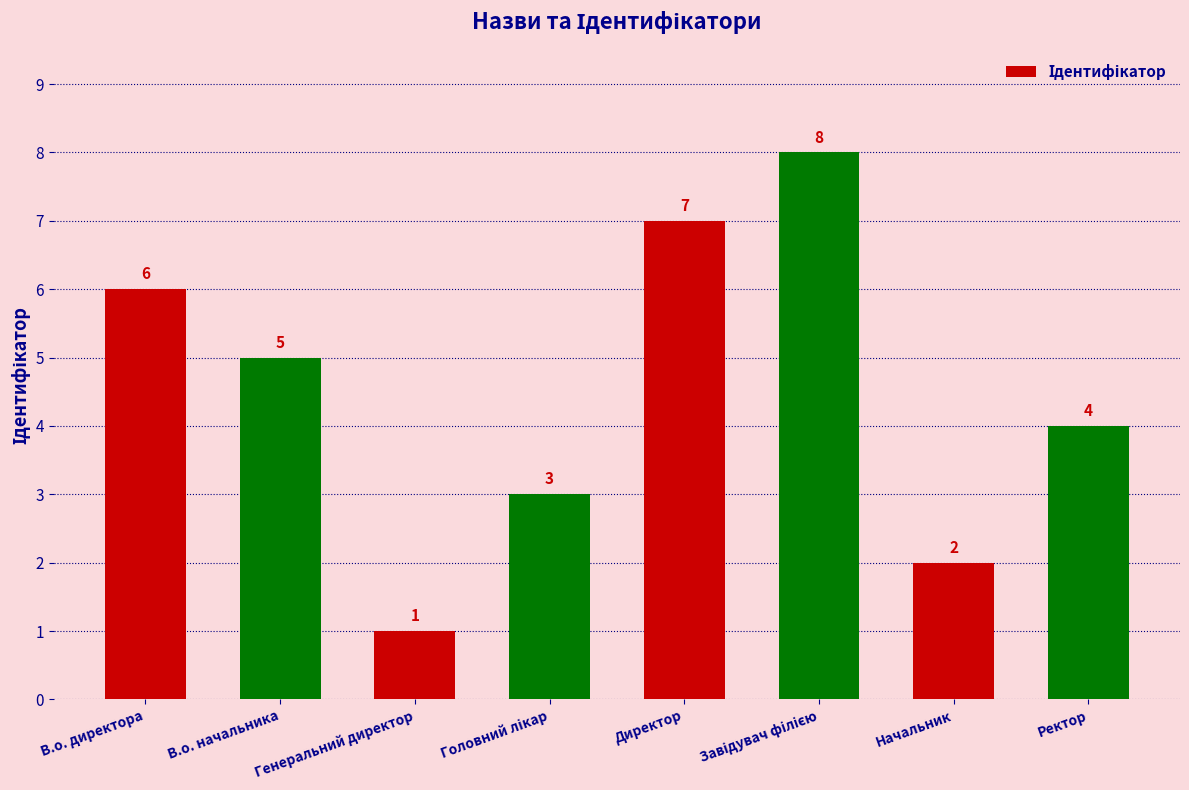

What is the difference between the maximum and minimum values?

7